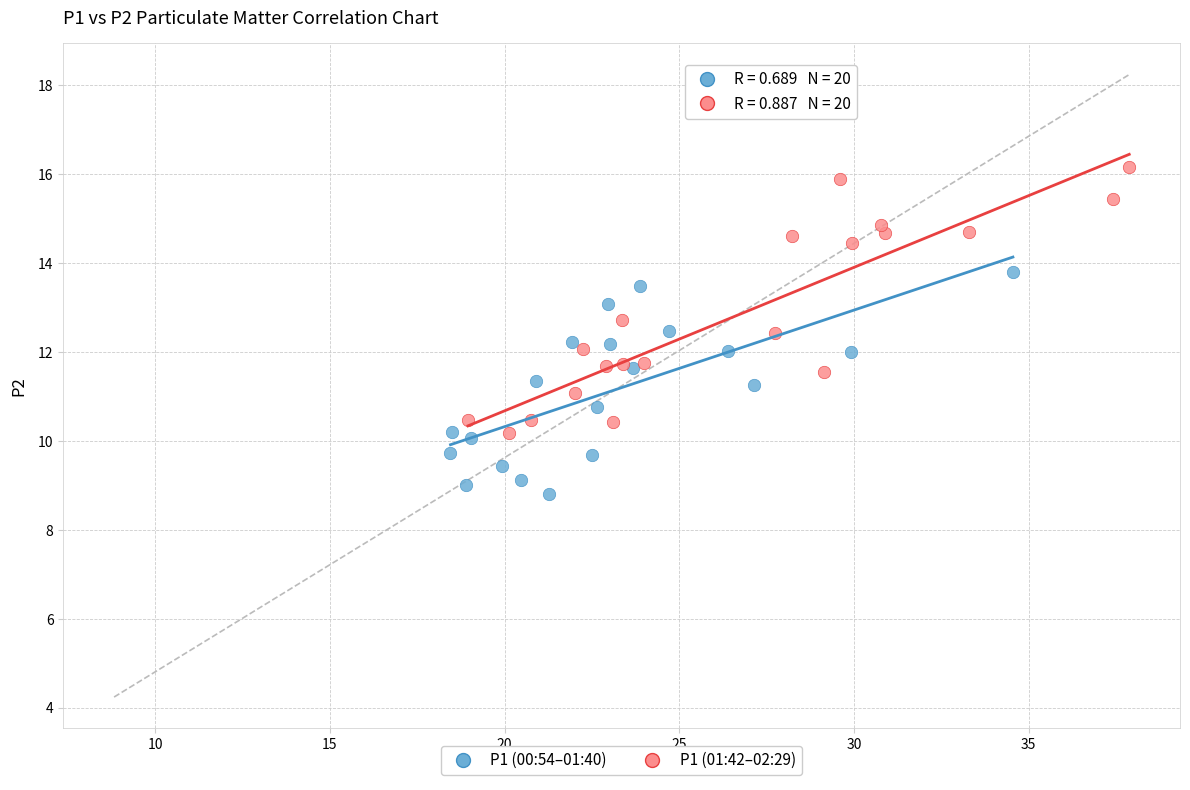

Which series contains the highest Y value?

P1 (01:42–02:29)